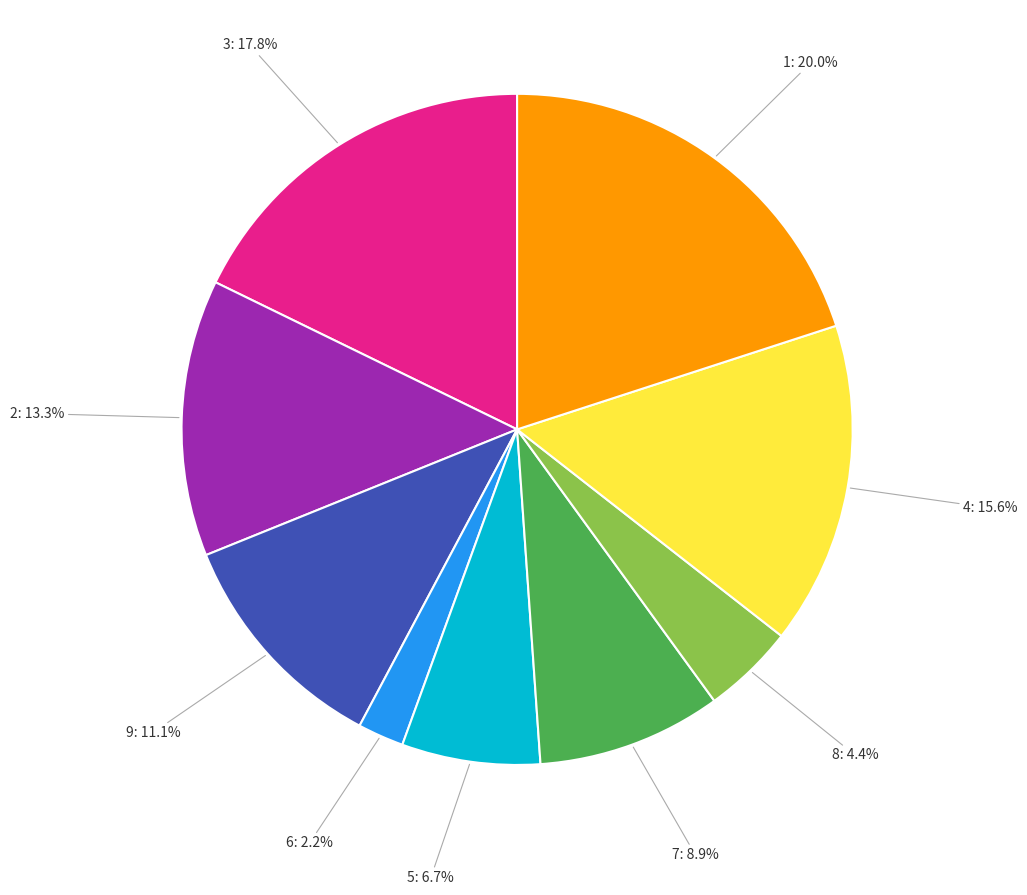

What is the ratio of the value at 8 to the value at 6?

2.0